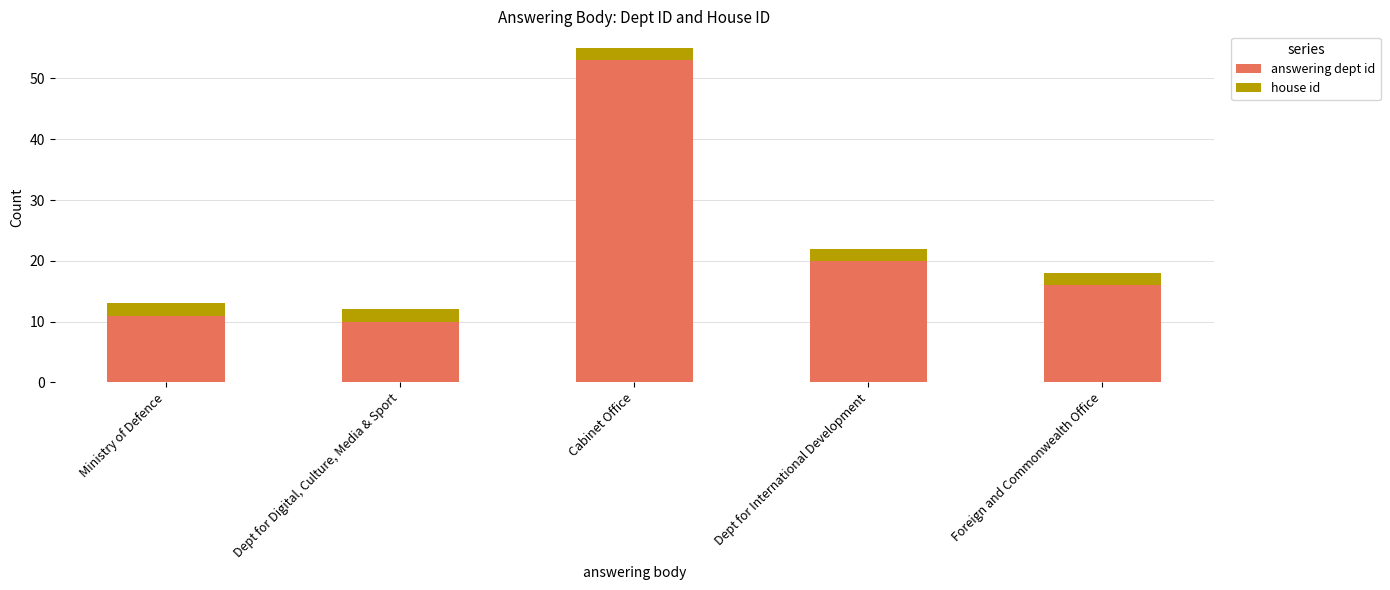

What is the lowest value of the answering dept id series?

10